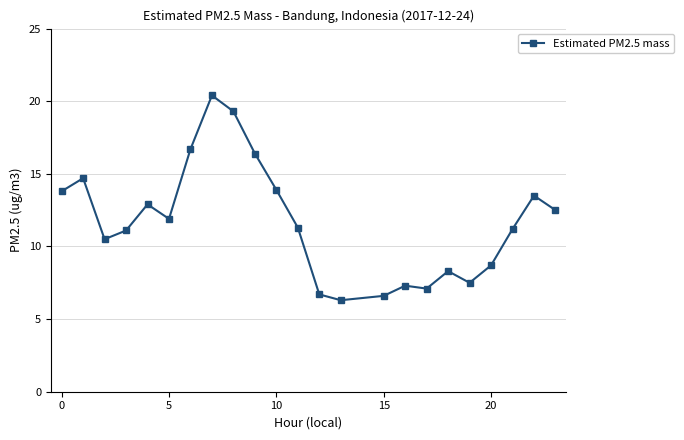

What is the smallest value displayed?

6.3